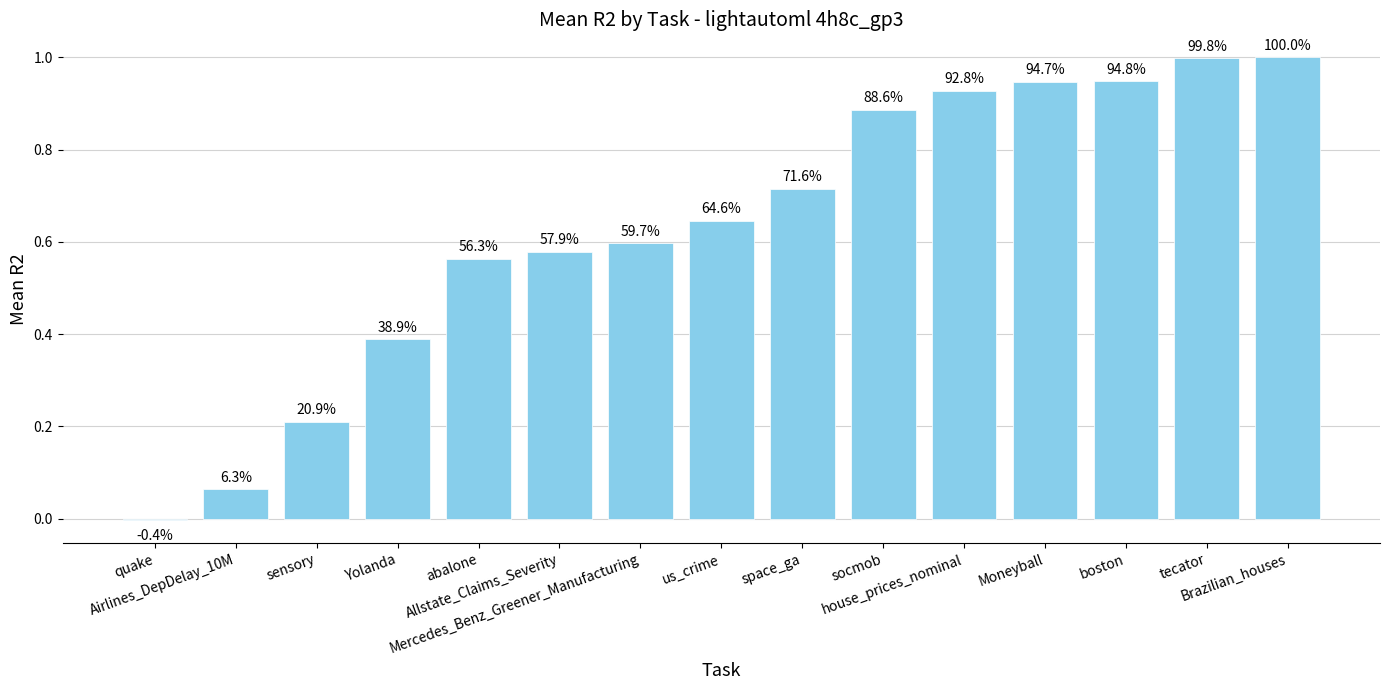

The chart shows a value of -0.0 at quake. True or false?

False